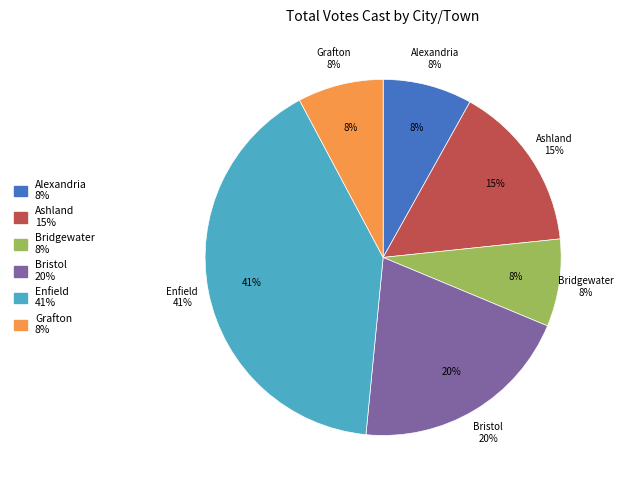

Does Bridgewater account for over 50% of the chart?

No